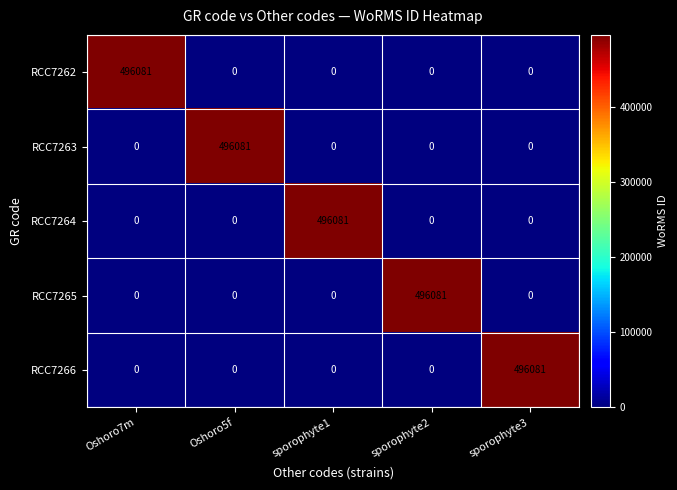

Is it true that RCC7264 equals 0 at sporophyte2?

True